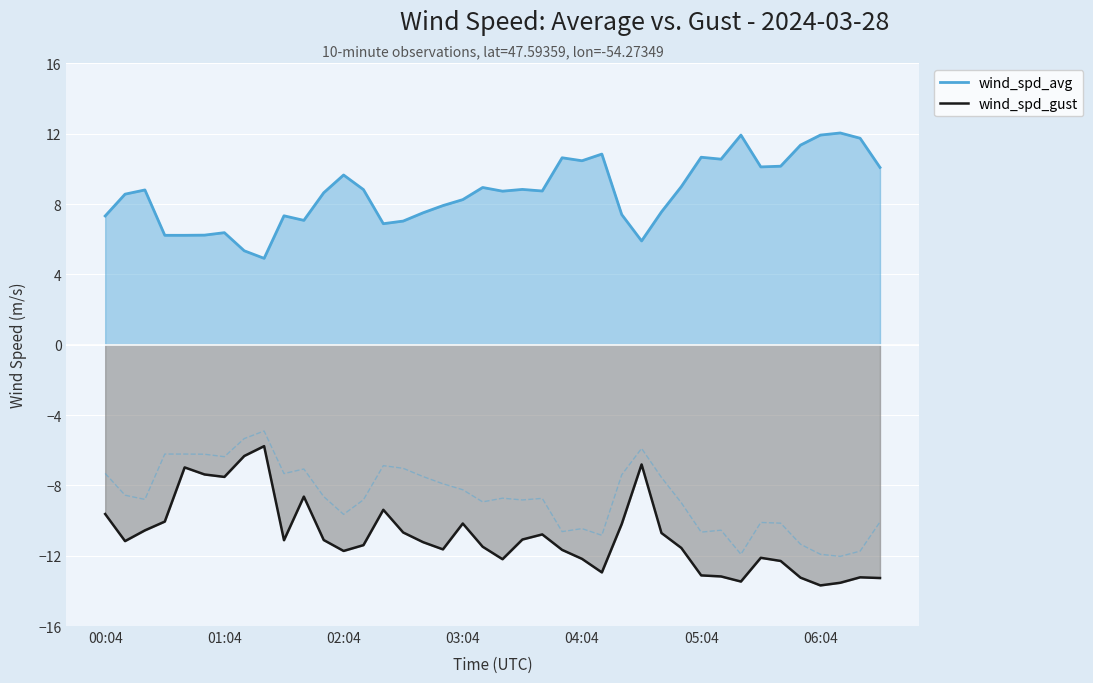

List the series in order of their overall mean, lowest first.

wind_spd_gust, wind_spd_avg